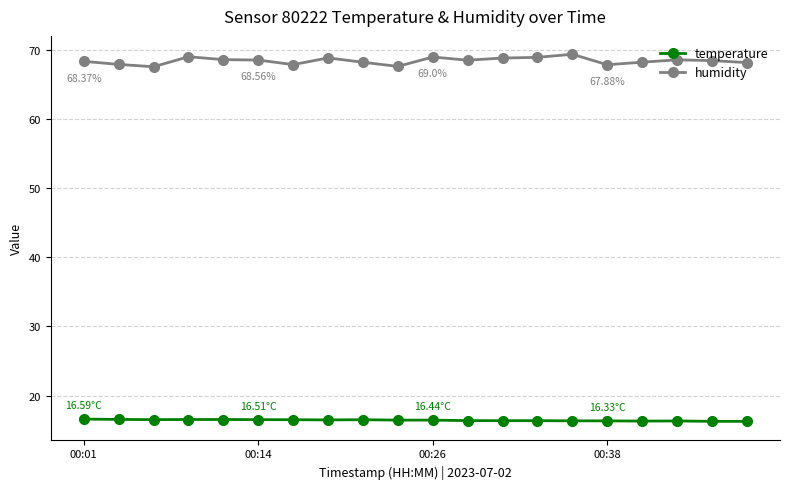

How many categories are shown in the chart?

20